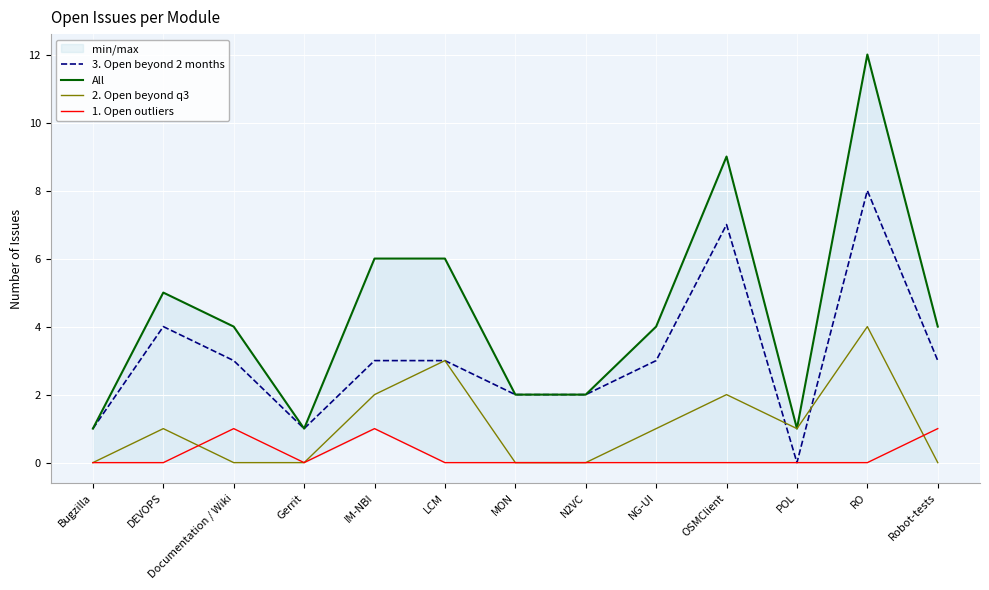

Where is All nearest to the value 6?

IM-NBI